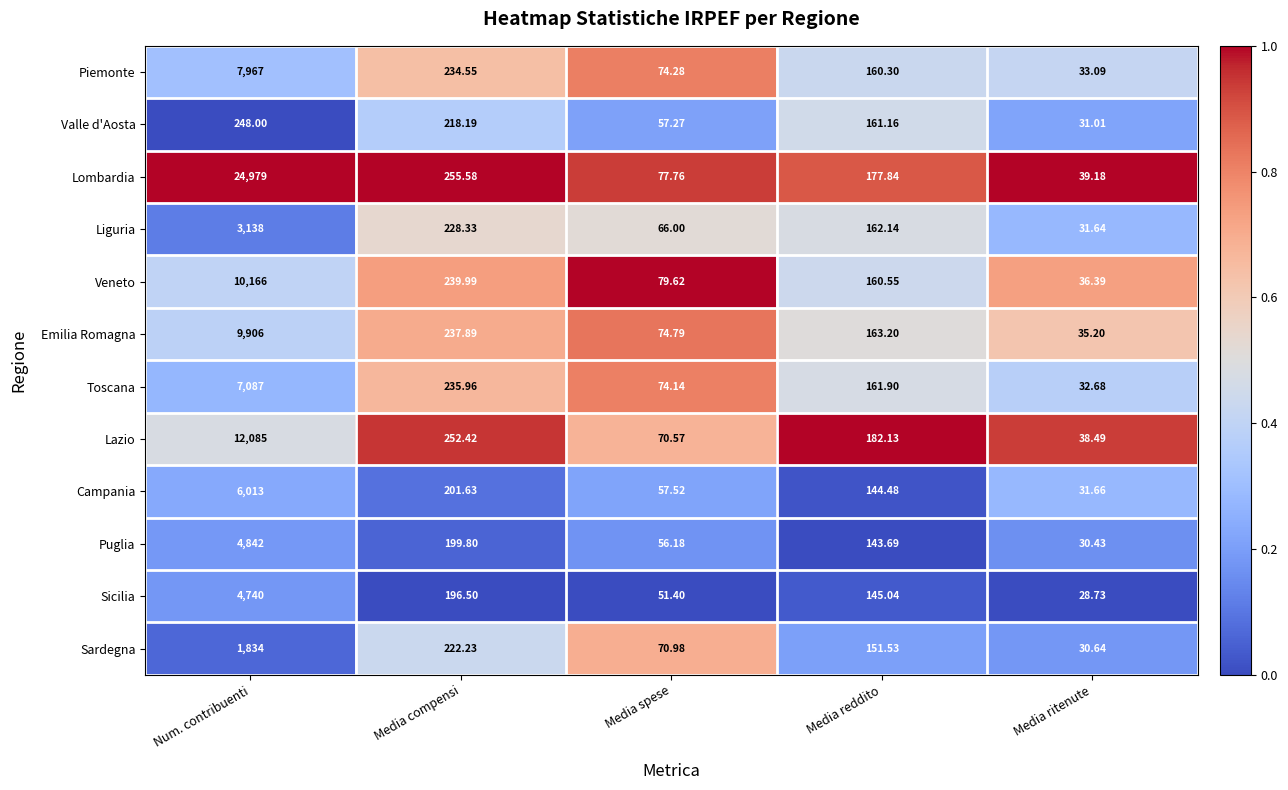

Rank the series at Num. contribuenti from highest to lowest value.

Lombardia, Lazio, Veneto, Emilia Romagna, Piemonte, Toscana, Campania, Puglia, Sicilia, Liguria, Sardegna, Valle d'Aosta